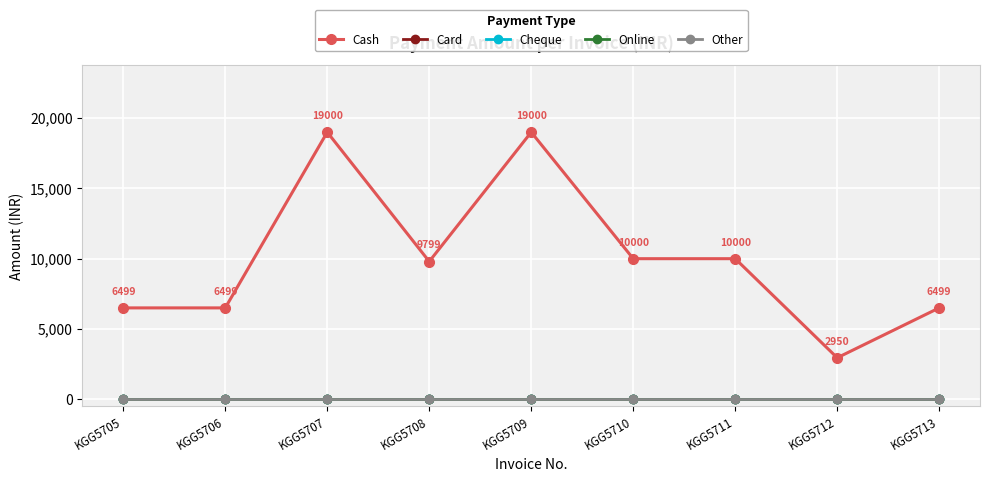

True or false: Cheque and Other intersect in this chart.

False